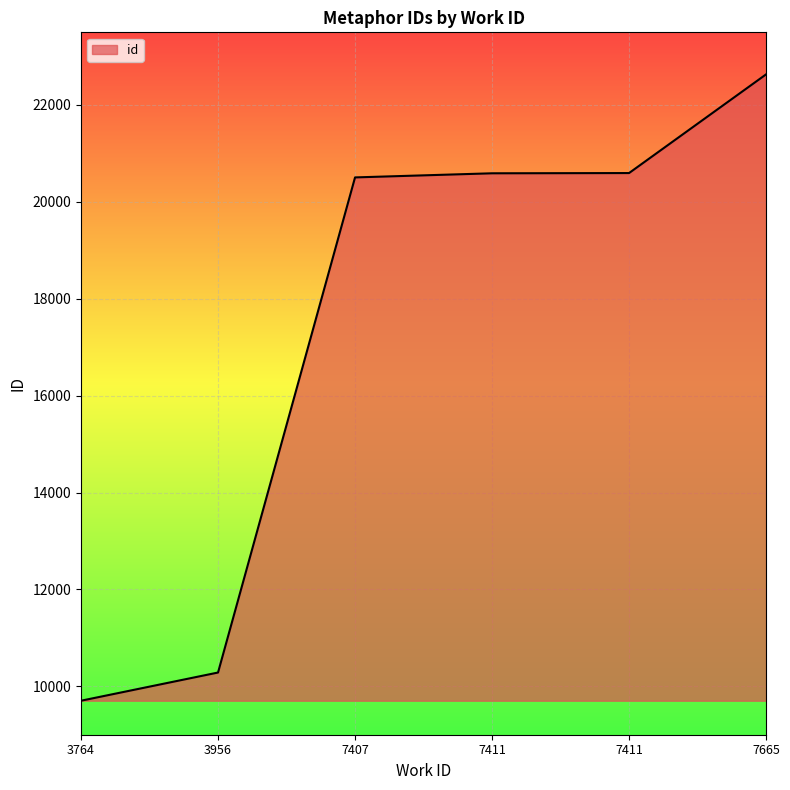

What is the difference between the maximum and second lowest values?

12348